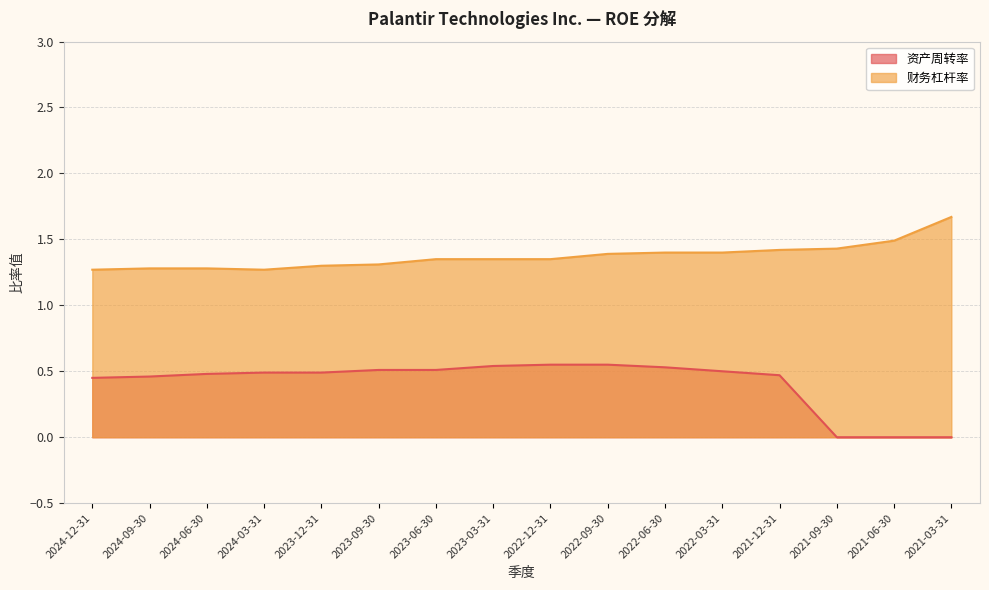

True or false: 财务杠杆率 and 资产周转率 cross at least once.

False